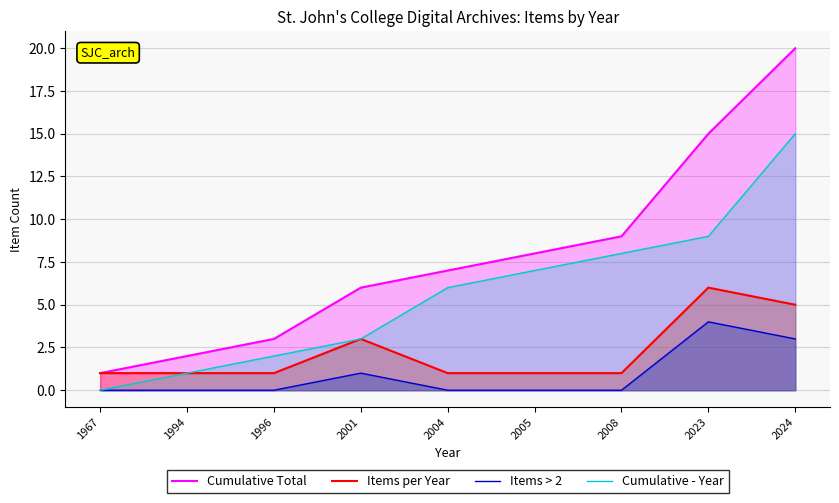

What is the total value across all series at 2008?

18